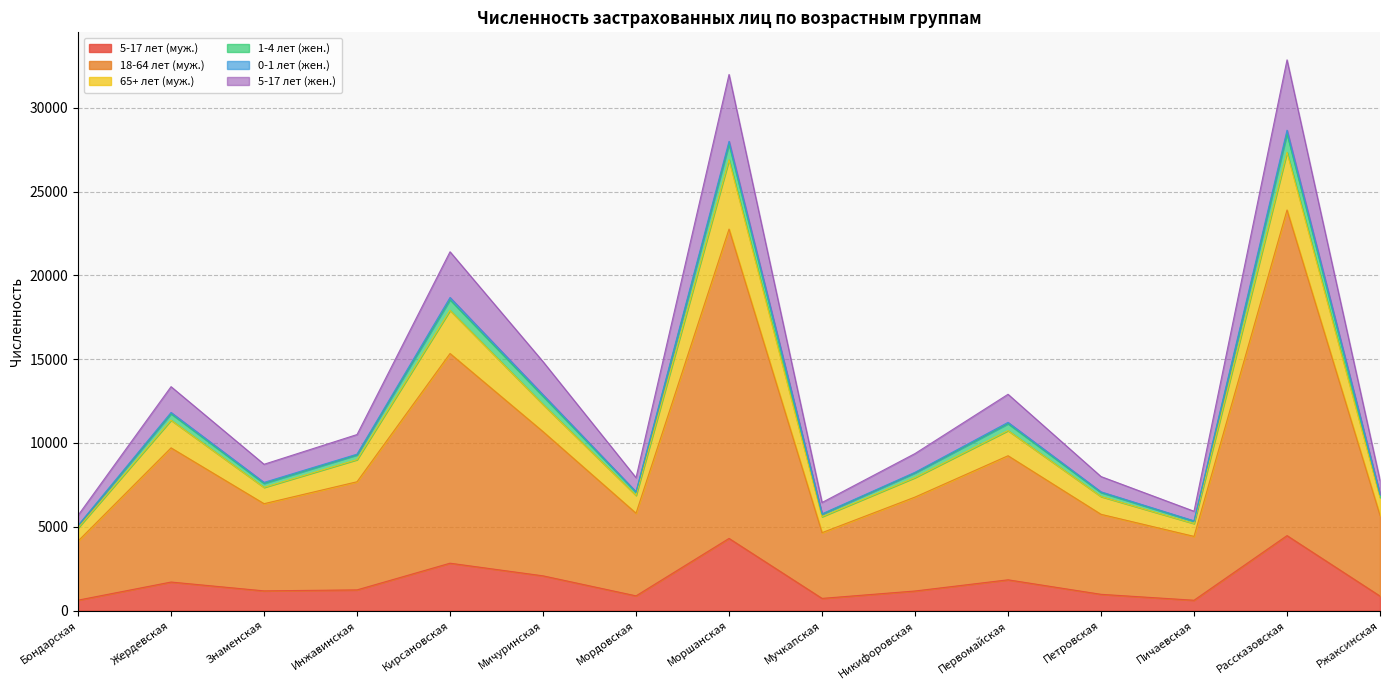

True or false: 5-17 лет (муж.) has a value of 1699 at Жердевская.

True